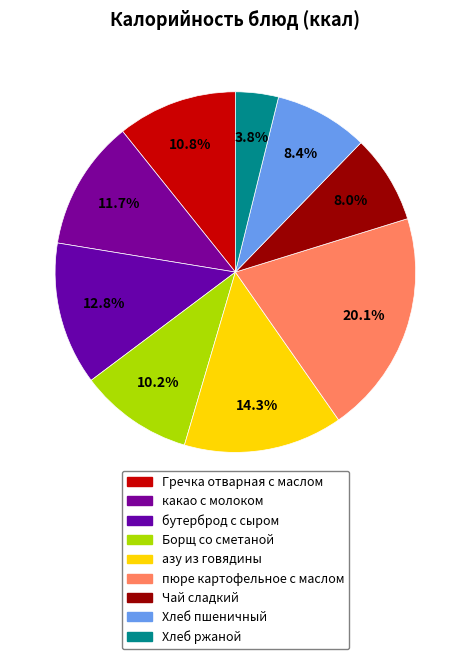

True or false: какао с молоком accounts for 12% of the total.

True